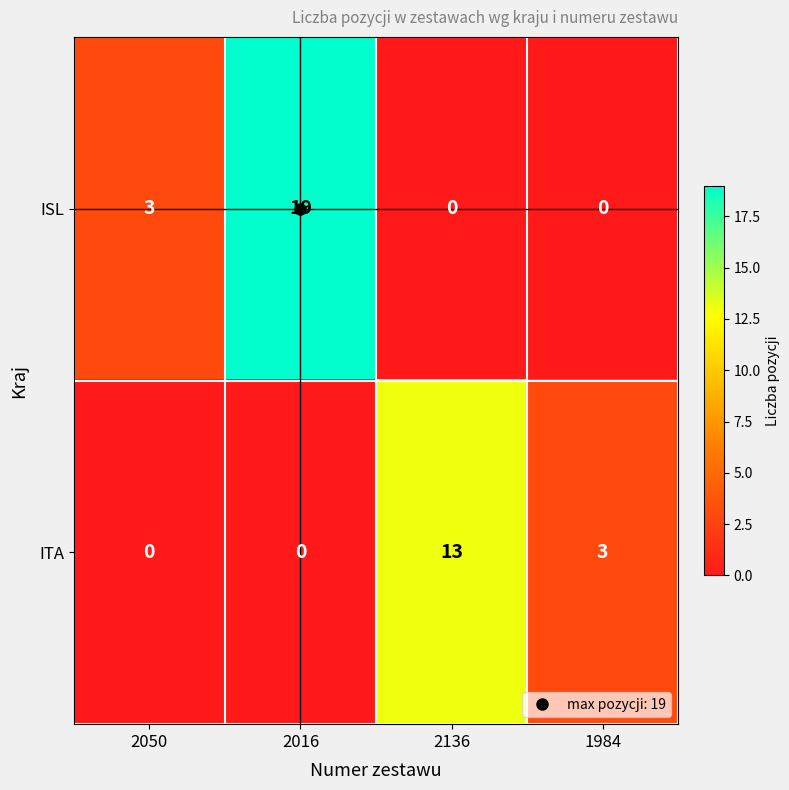

Rank the series at 2136 from lowest to highest value.

ISL, ITA